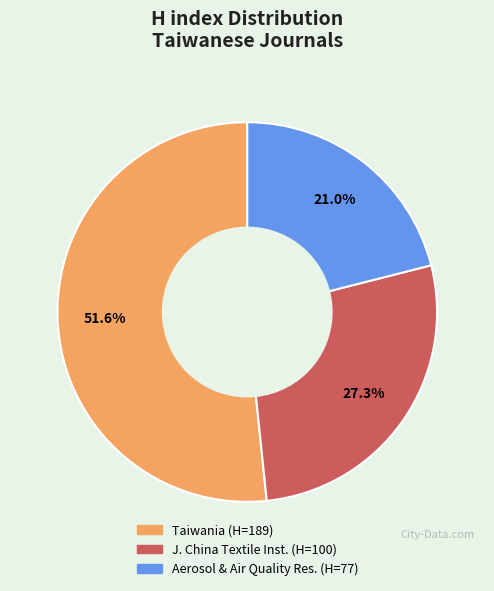

To the nearest percent, what is the average slice percentage?

33%